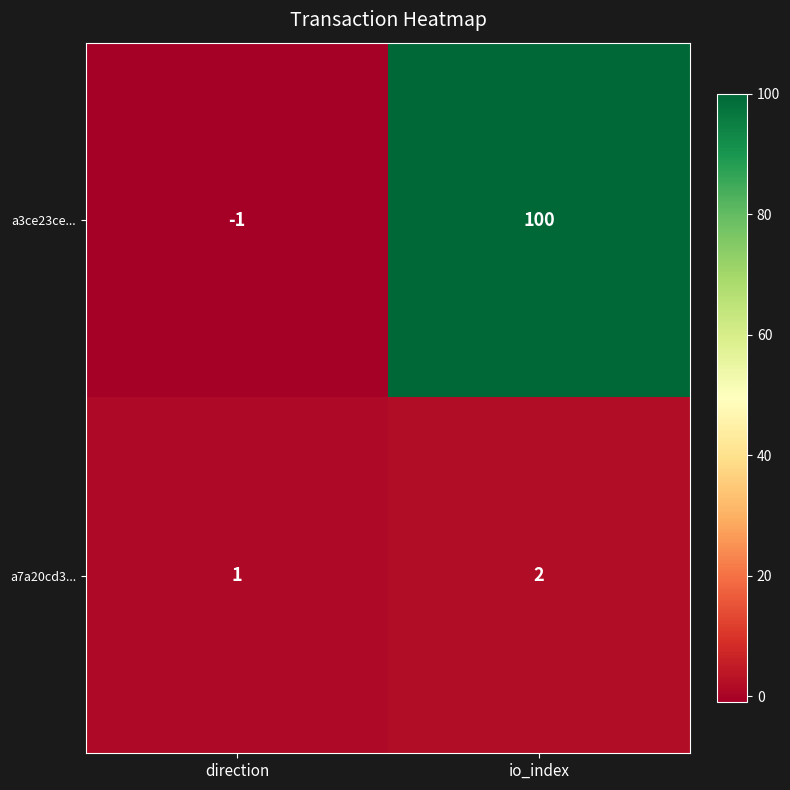

At which category is the sum across all series the highest?

io_index